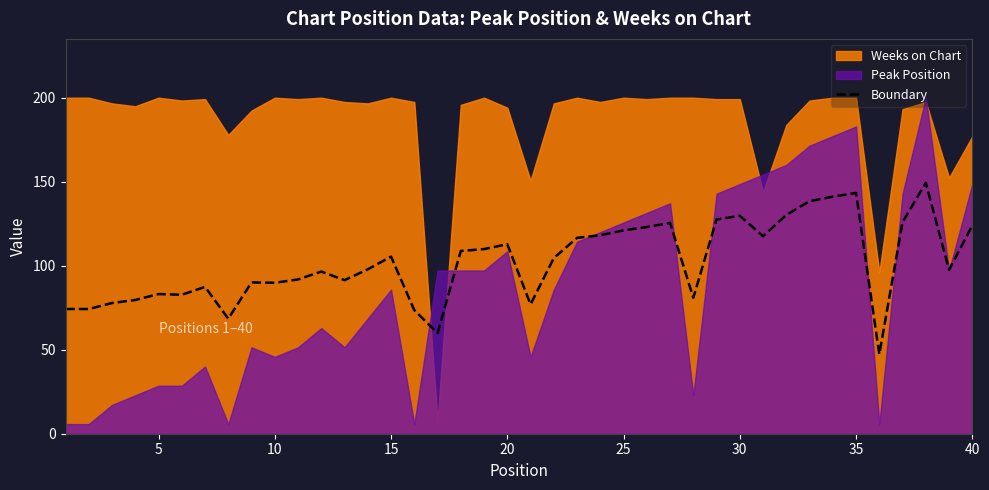

What is the maximum value for Boundary?

149.3